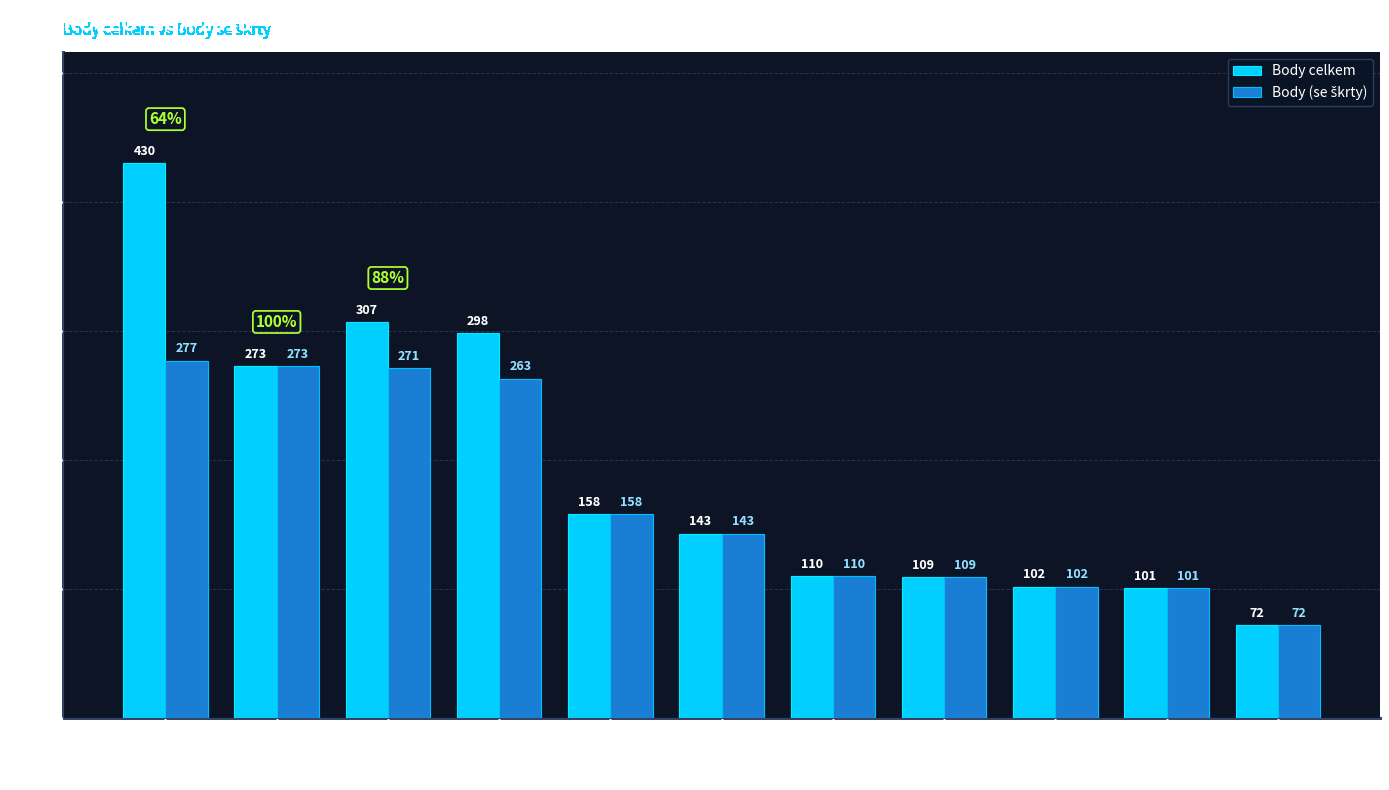

Which series has the largest range (max minus min)?

Body celkem